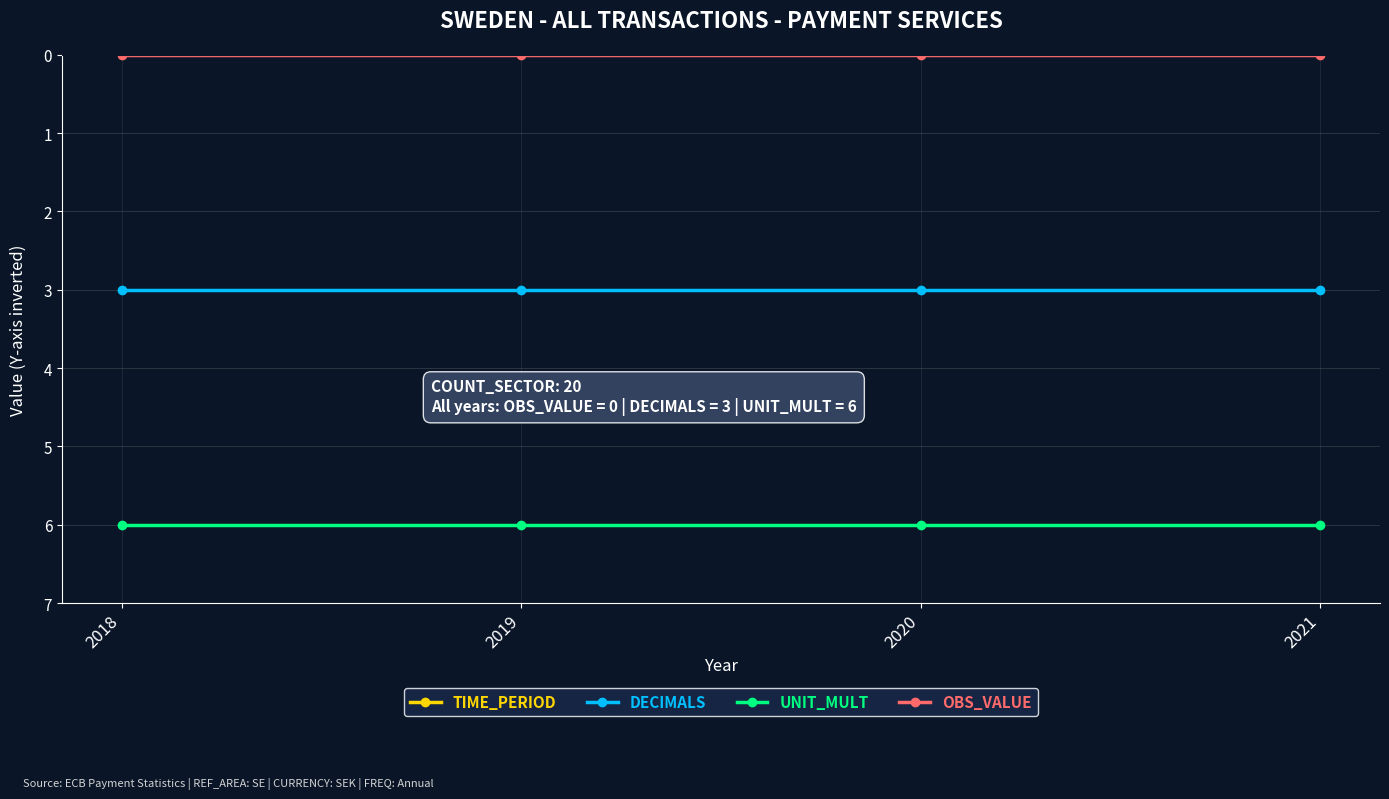

List the series in order of their peak value, highest first.

TIME_PERIOD, UNIT_MULT, DECIMALS, OBS_VALUE